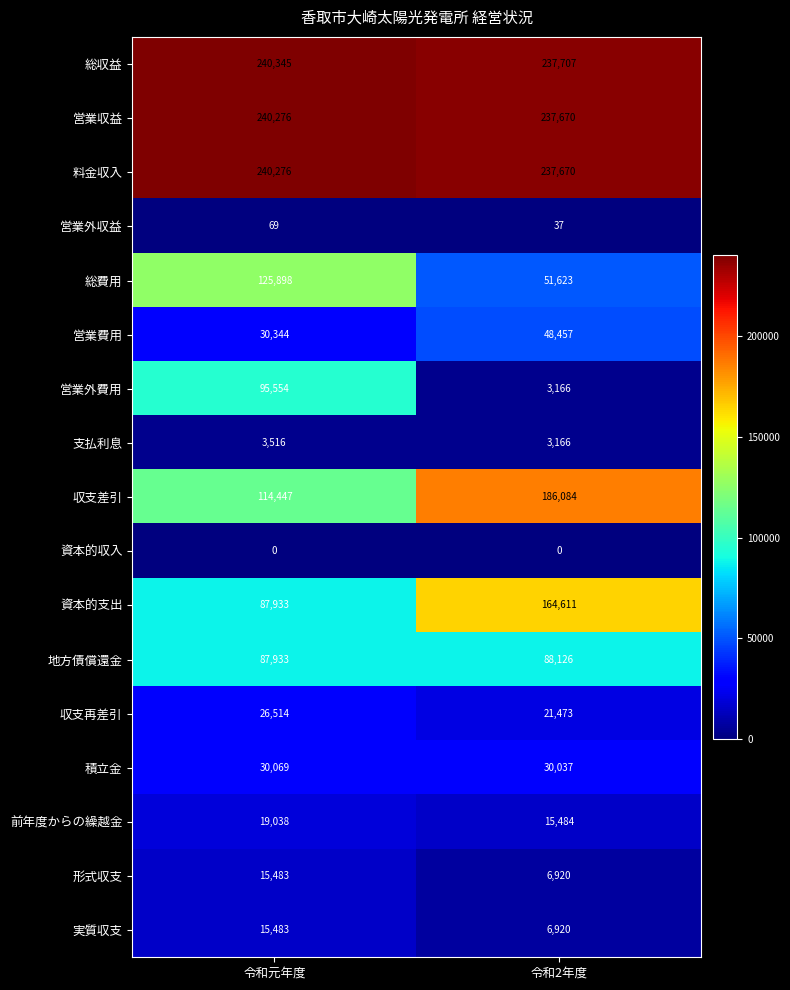

List the labels in order of 収支差引 value, smallest first.

令和元年度, 令和2年度